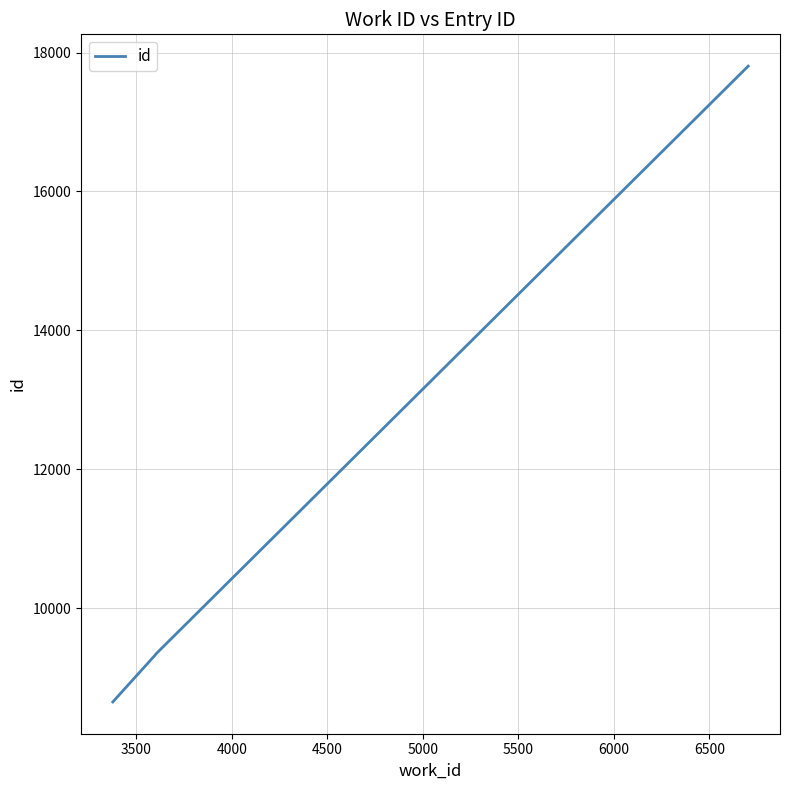

True or false: the data has more than 2 interior local peaks.

False